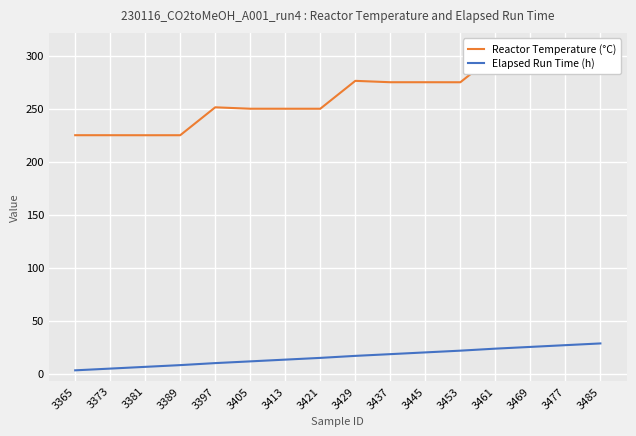

Reading left to right, list all the values displayed in this chart.

Reactor Temperature (°C): 3365=225.0	3373=225.0	3381=225.0	3389=225.0	3397=251.3	3405=250.0	3413=250.0	3421=250.0	3429=276.3	3437=275.0	3445=275.0	3453=275.0	3461=301.3	3469=300.0	3477=300.0	3485=300.0
Elapsed Run Time (h): 3365=3.1	3373=4.7	3381=6.4	3389=8.0	3397=9.9	3405=11.6	3413=13.2	3421=14.8	3429=16.8	3437=18.4	3445=20.0	3453=21.7	3461=23.6	3469=25.2	3477=26.9	3485=28.5